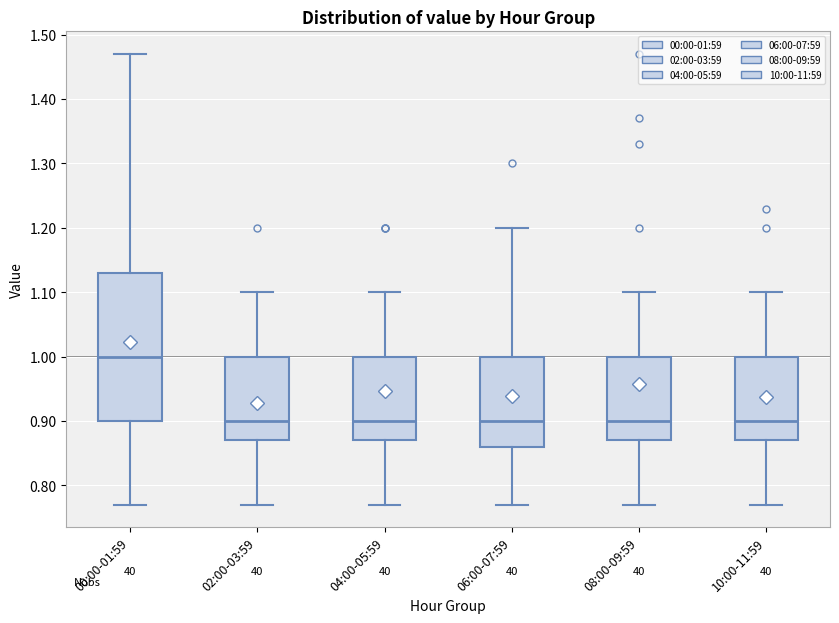

Which box is the tallest, from its lower edge to its upper edge?

00:00-01:59